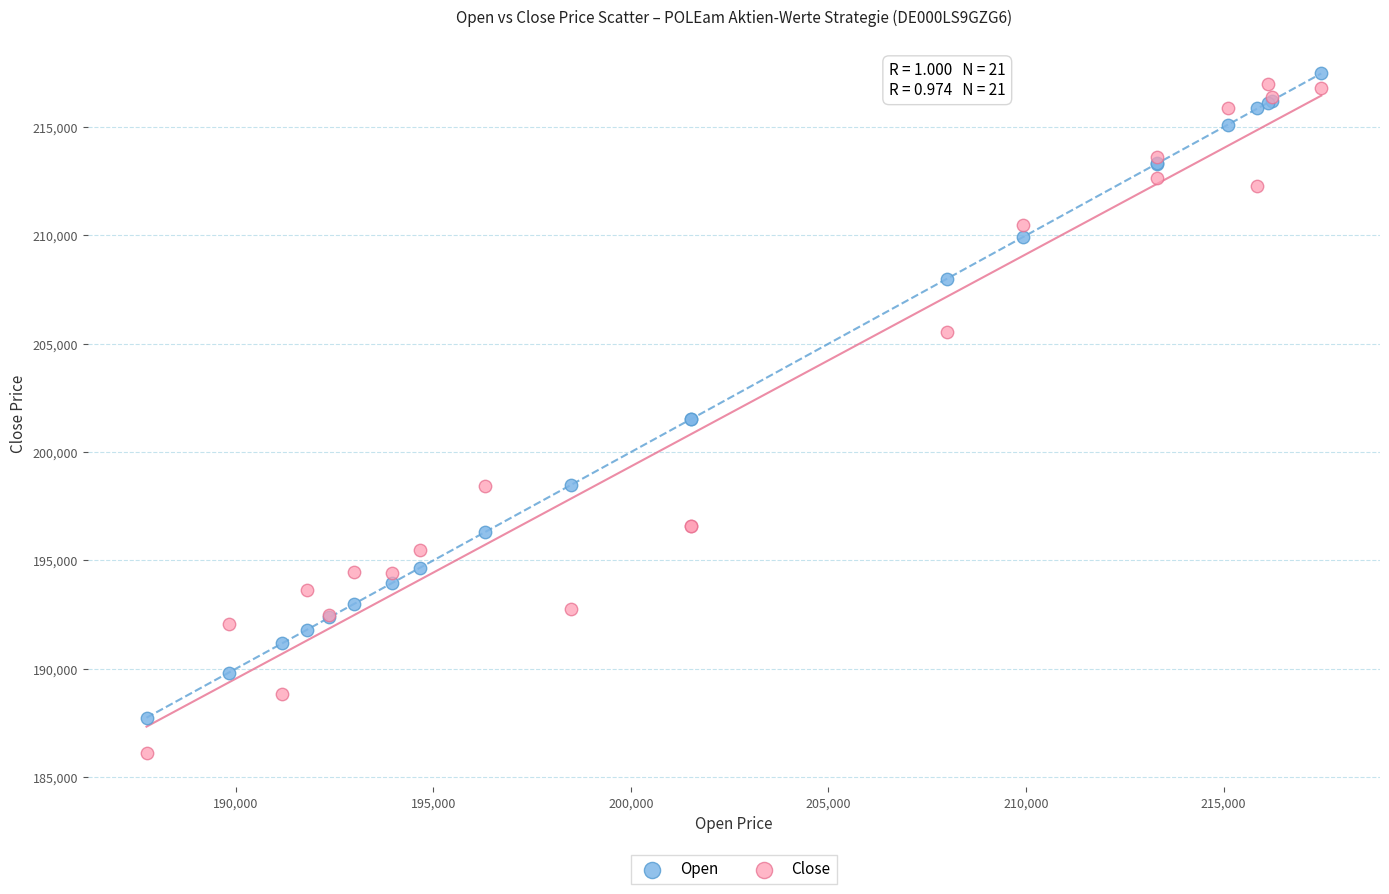

Which series has the widest spread of Y values?

Close